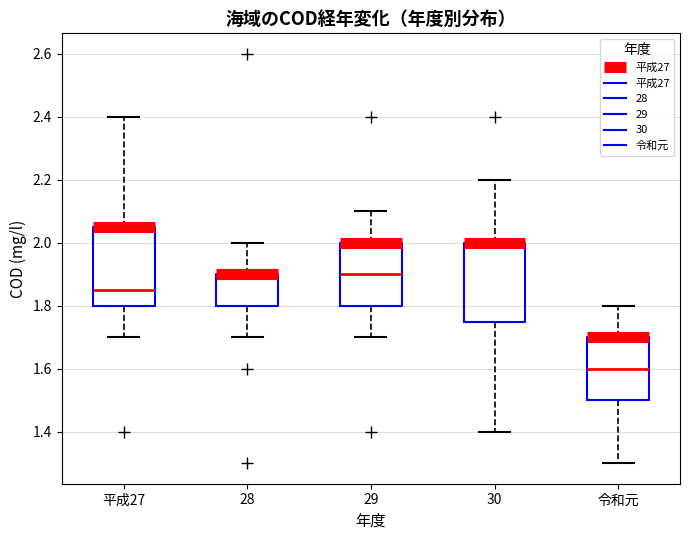

Reading left to right, read every box against the y-axis: the position of its median line, the range the box covers, and the ends of its whiskers. The values are not printed on the chart, so give them approximately, as read against the axis.

平成27: median 1.86, box 1.80 to 2.06, whiskers 1.70 to 2.40
28: median 1.90 (drawn on the box's upper edge), box 1.80 to 1.90, whiskers 1.70 to 2.00
29: median 1.90, box 1.80 to 2.00, whiskers 1.70 to 2.10
30: median 2.00 (drawn on the box's upper edge), box 1.76 to 2.00, whiskers 1.40 to 2.20
令和元: median 1.60, box 1.50 to 1.70, whiskers 1.30 to 1.80